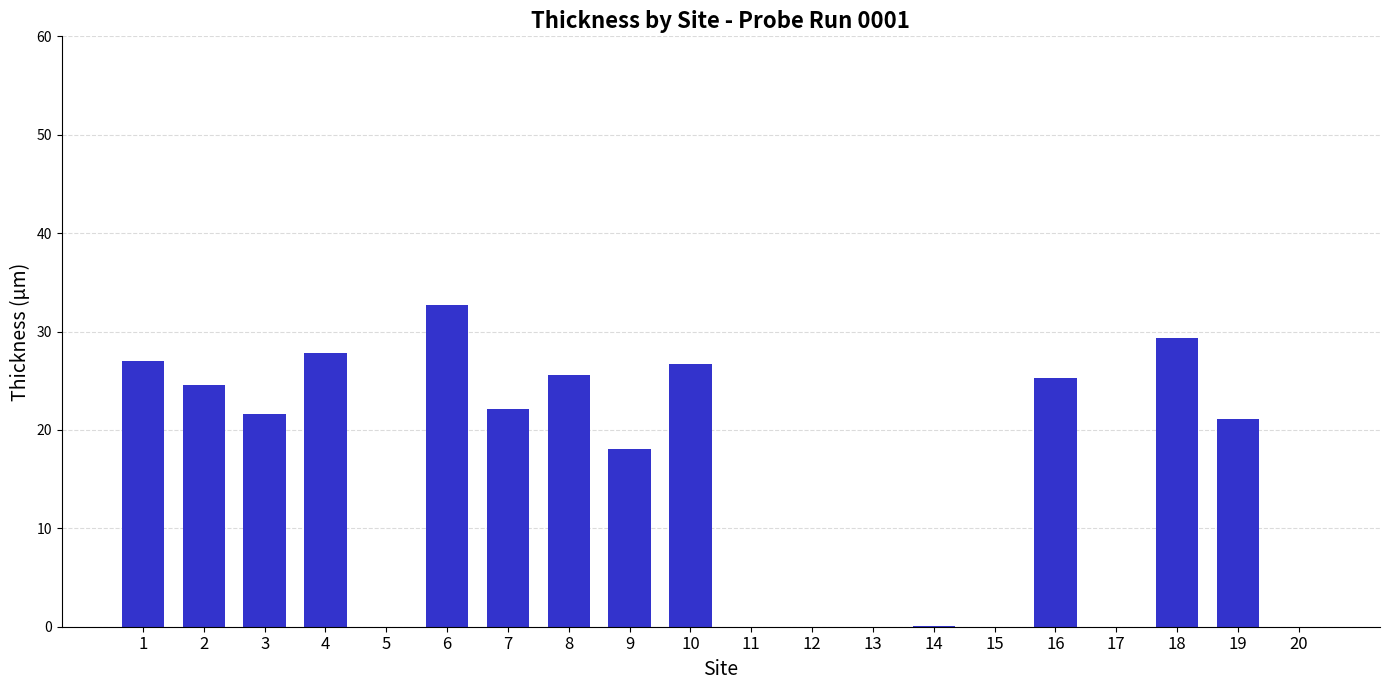

At which label is the value closest to 16?

9